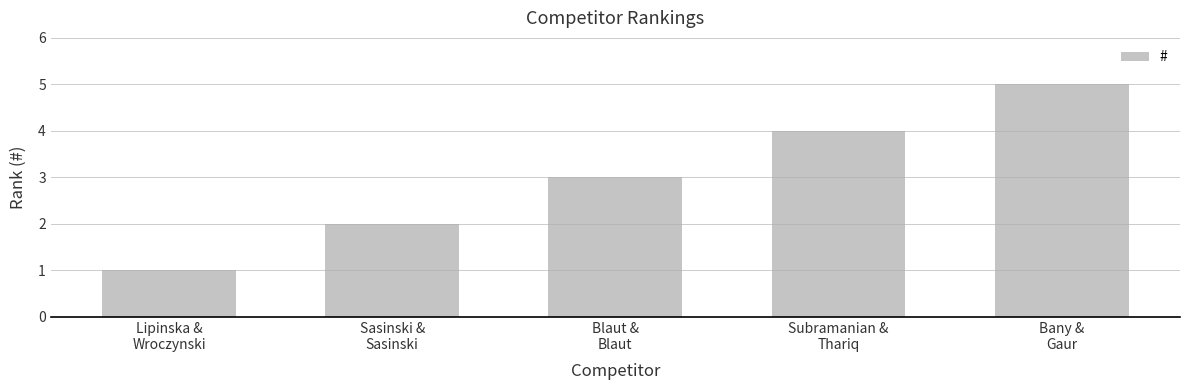

Does the chart contain any negative values?

No